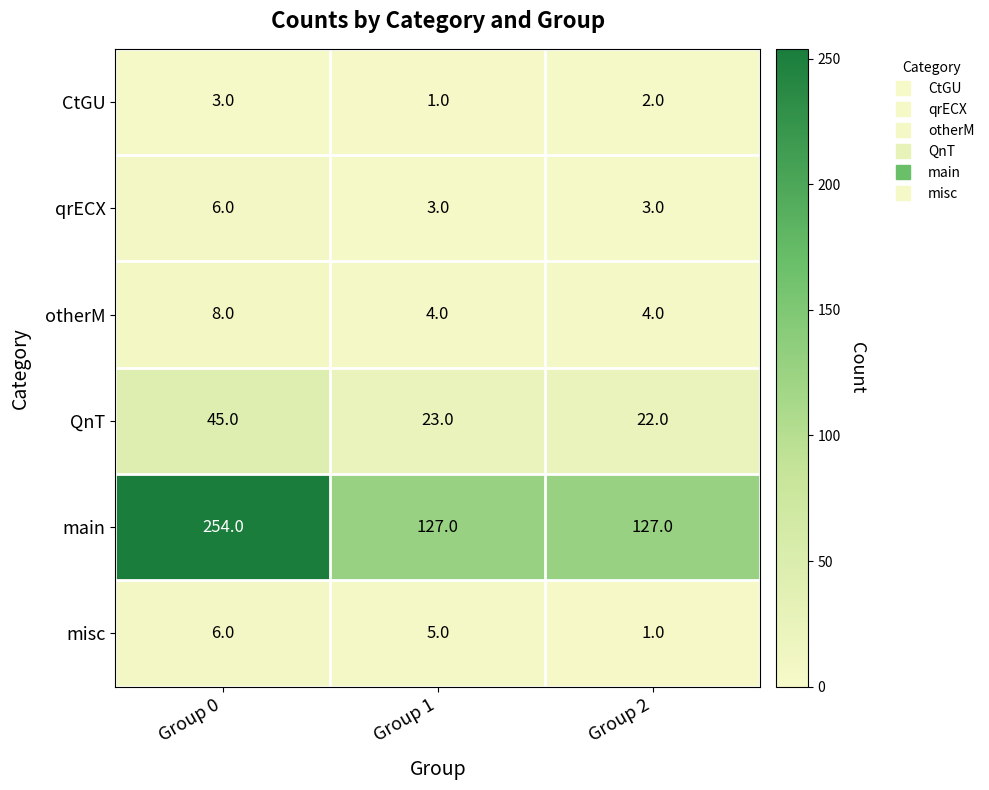

What is the difference between the highest and lowest values at Group 1?

126